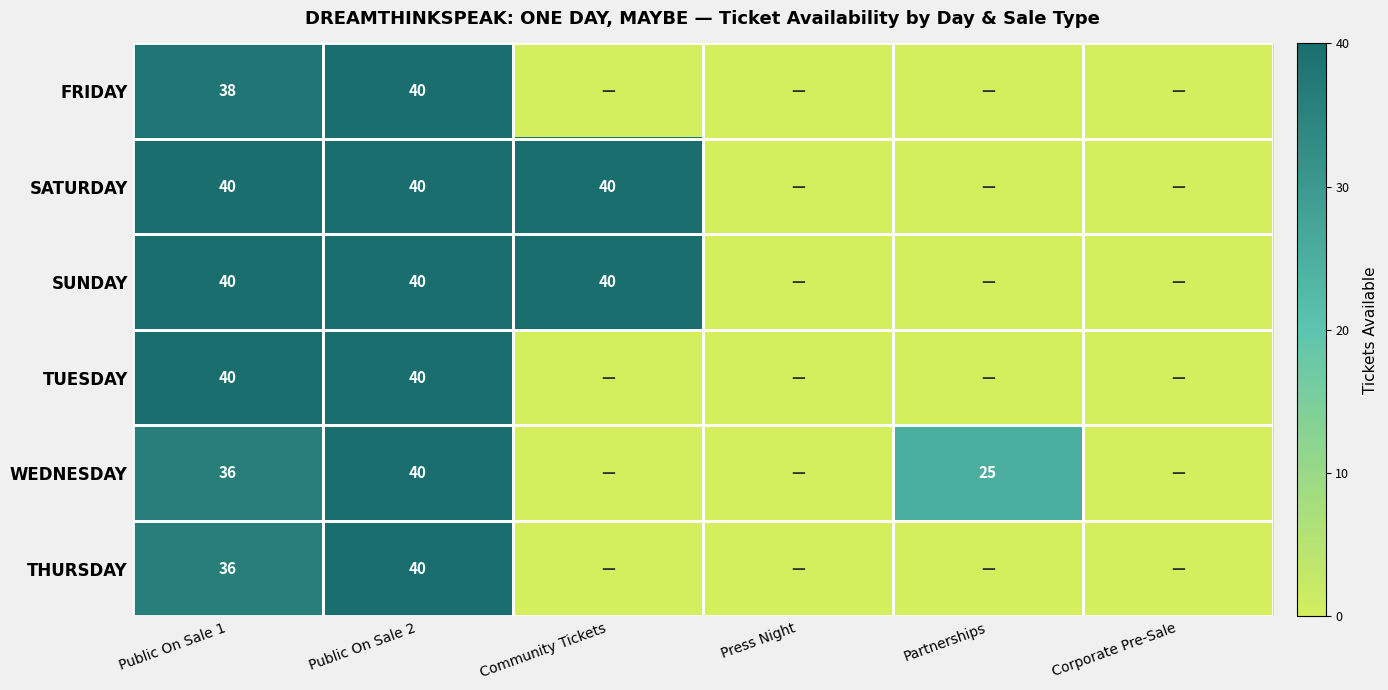

The SUNDAY series shows 40 at Community Tickets. True or false?

True